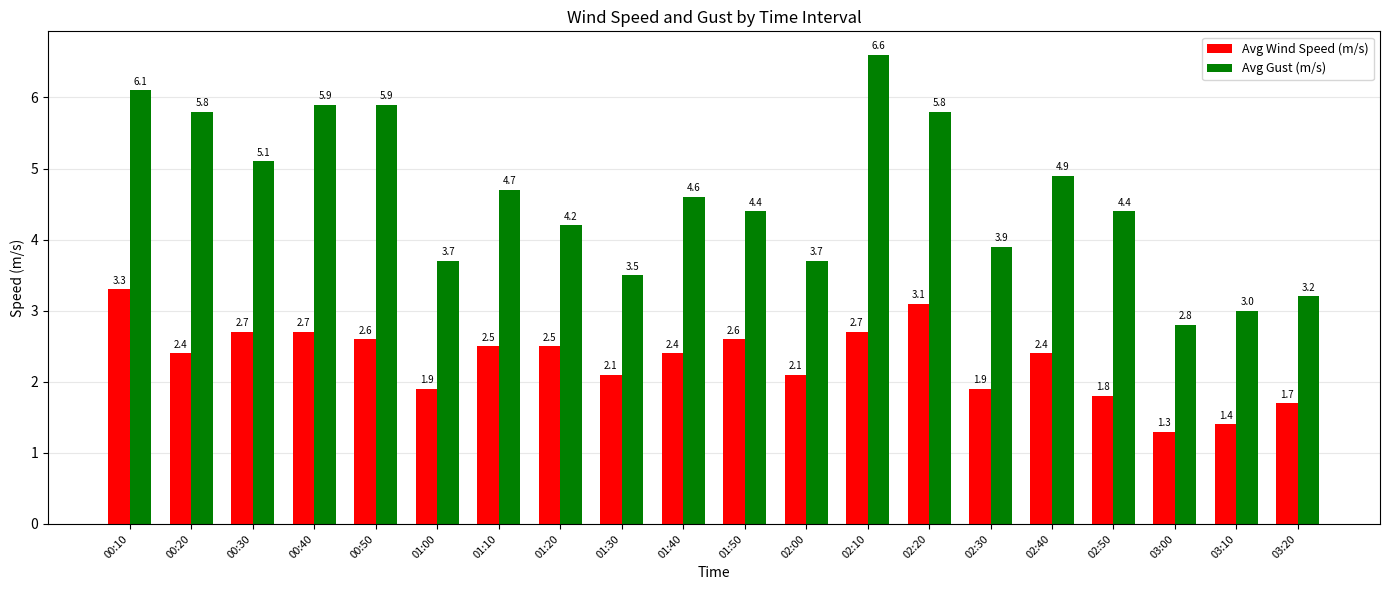

Is the value of Avg Gust (m/s) at 02:50 greater than the value of Avg Wind Speed (m/s) at 02:50?

Yes